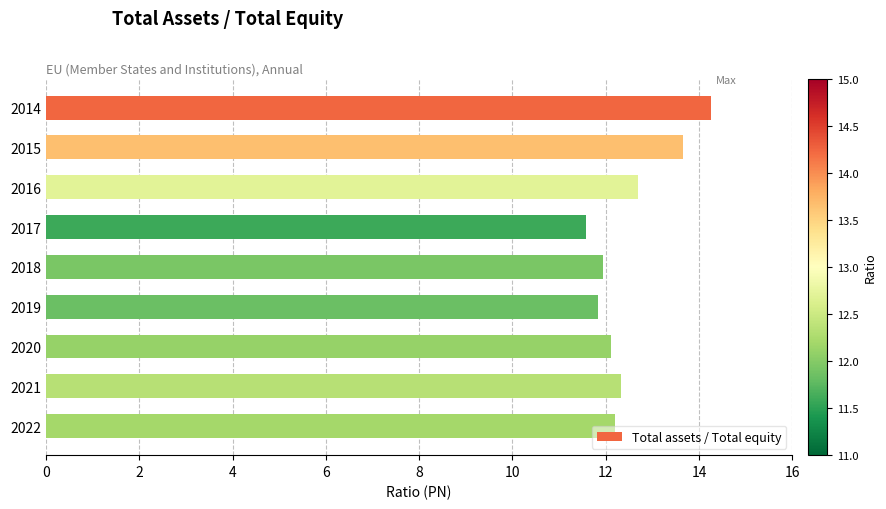

What is the smallest value displayed?

11.6